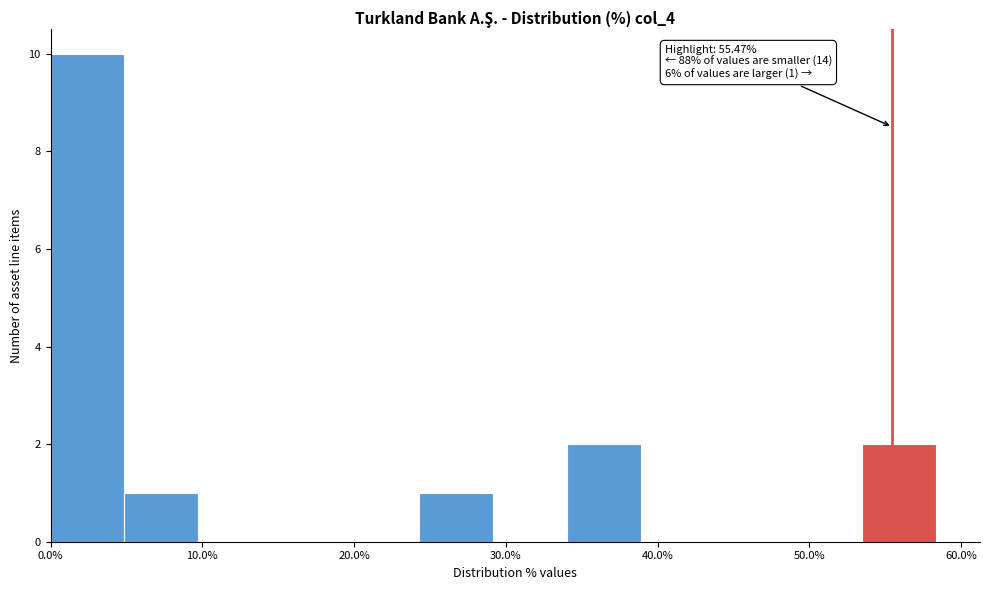

Which range on the x-axis has the tallest bar?

0 to 5